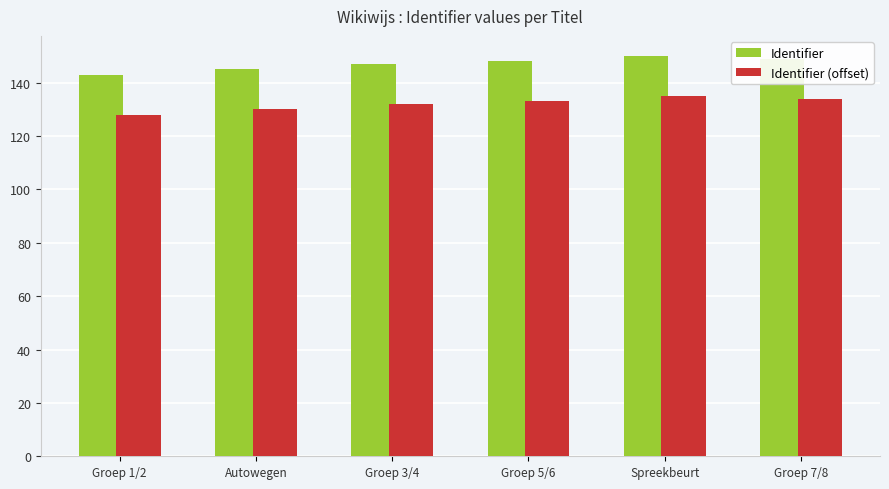

What is the average value of the Identifier (offset) series?

132